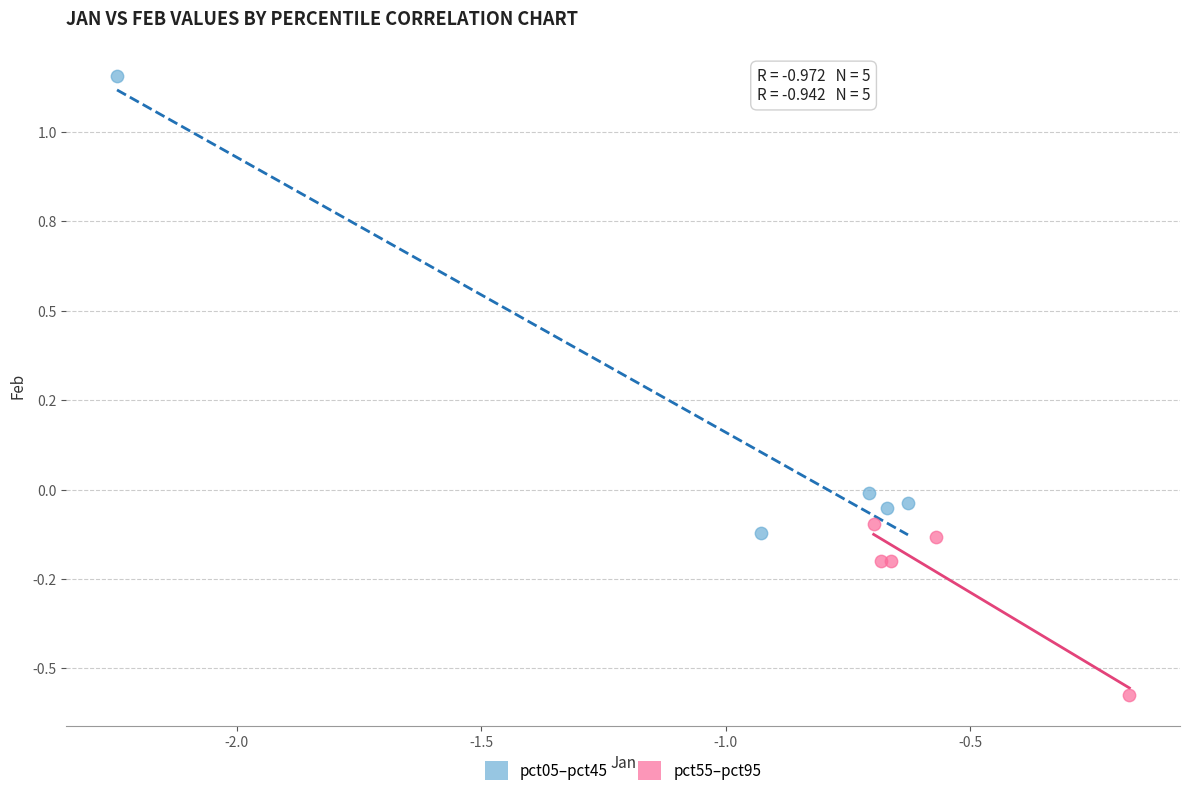

Which series reaches the minimum Y coordinate?

pct55–pct95